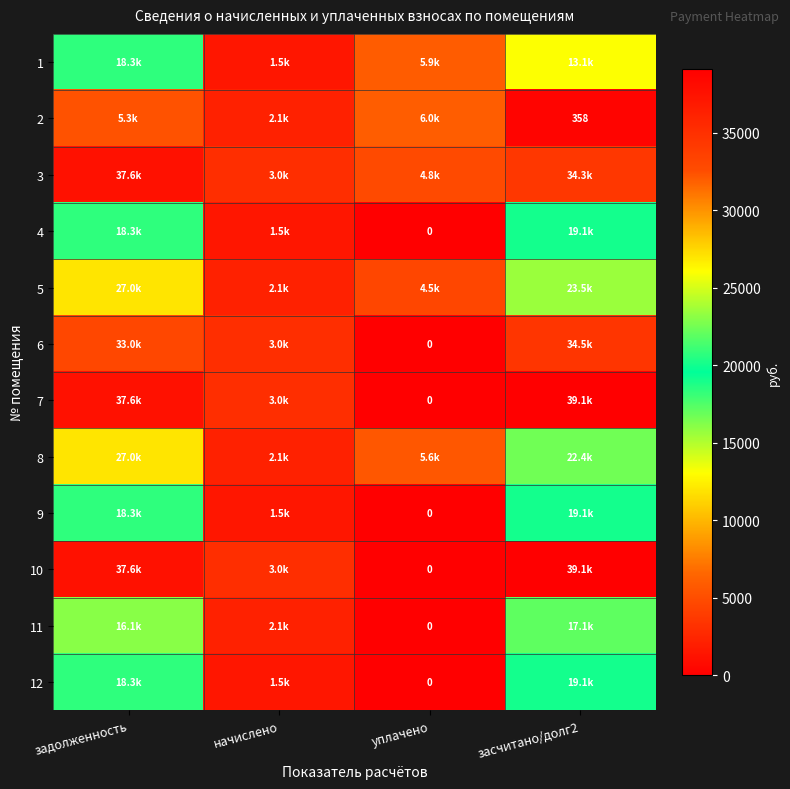

What is the difference between the 12 values at начислено and уплачено?

1458.6